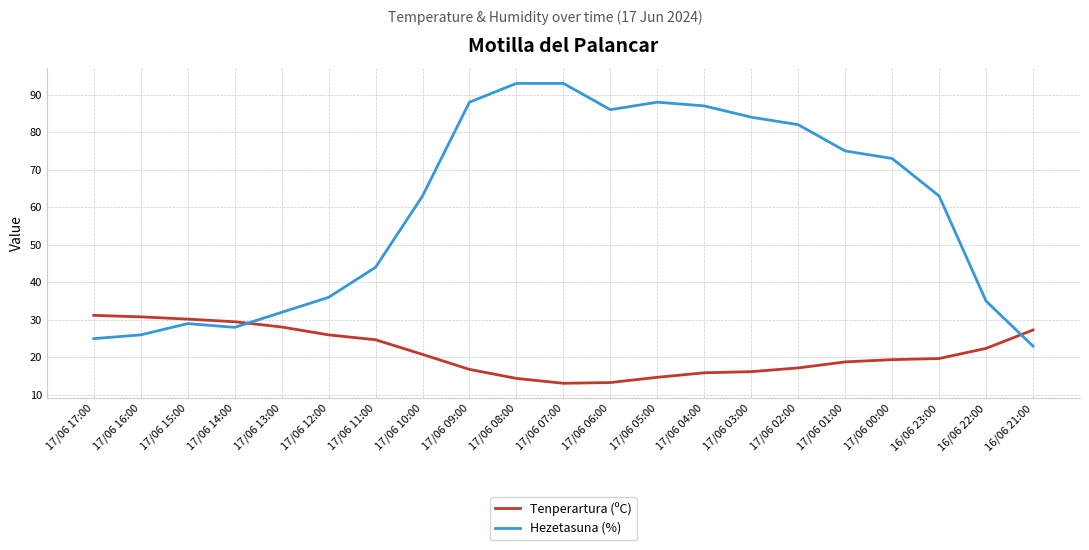

Which series ends up on top after the final intersection of Hezetasuna (%) and Tenperartura (ºC)?

Tenperartura (ºC)